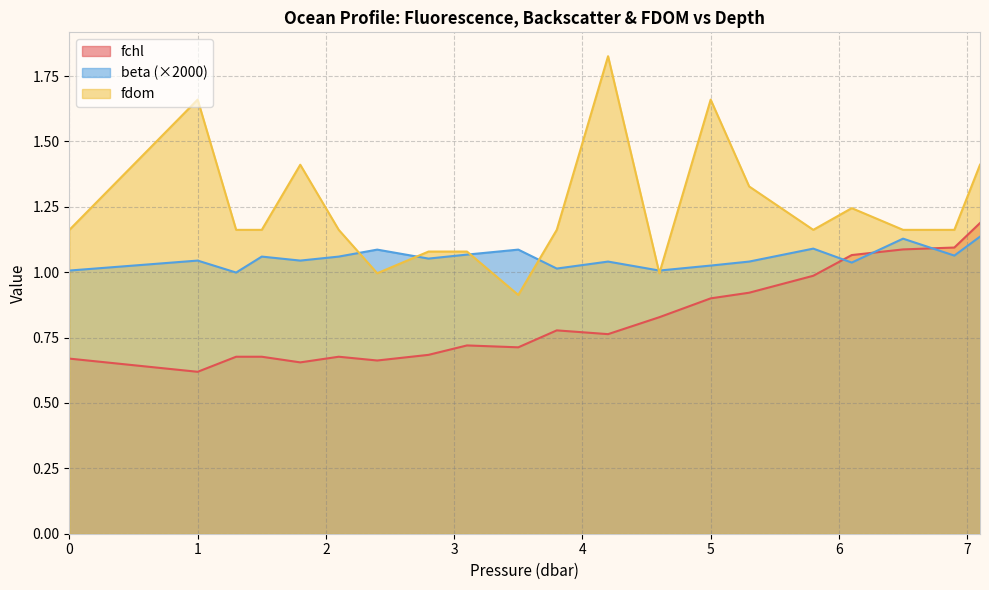

Reading left to right, extract all data points from this chart.

fchl: 0.7	0.6	0.7	0.7	0.7	0.7	0.7	0.7	0.7	0.7	0.8	0.8	0.8	0.9	0.9	1.0	1.1	1.1	1.1	1.2
beta: 1.0	1.0	1.0	1.1	1.0	1.1	1.1	1.1	1.1	1.1	1.0	1.0	1.0	1.0	1.0	1.1	1.0	1.1	1.1	1.1
fdom: 1.2	1.7	1.2	1.2	1.4	1.2	1.0	1.1	1.1	0.9	1.2	1.8	1.0	1.7	1.3	1.2	1.2	1.2	1.2	1.4